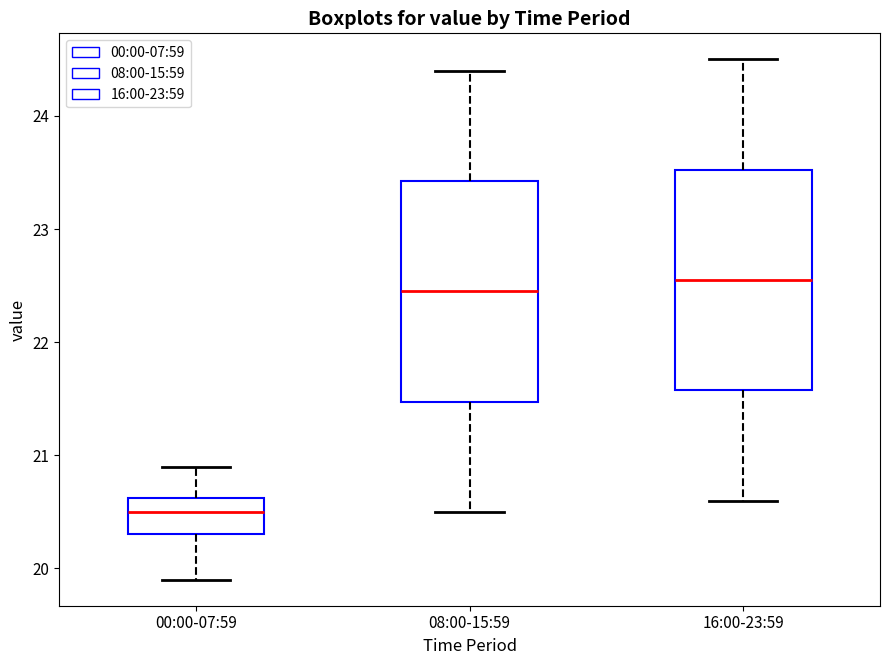

Which box's median line is the lowest?

00:00-07:59